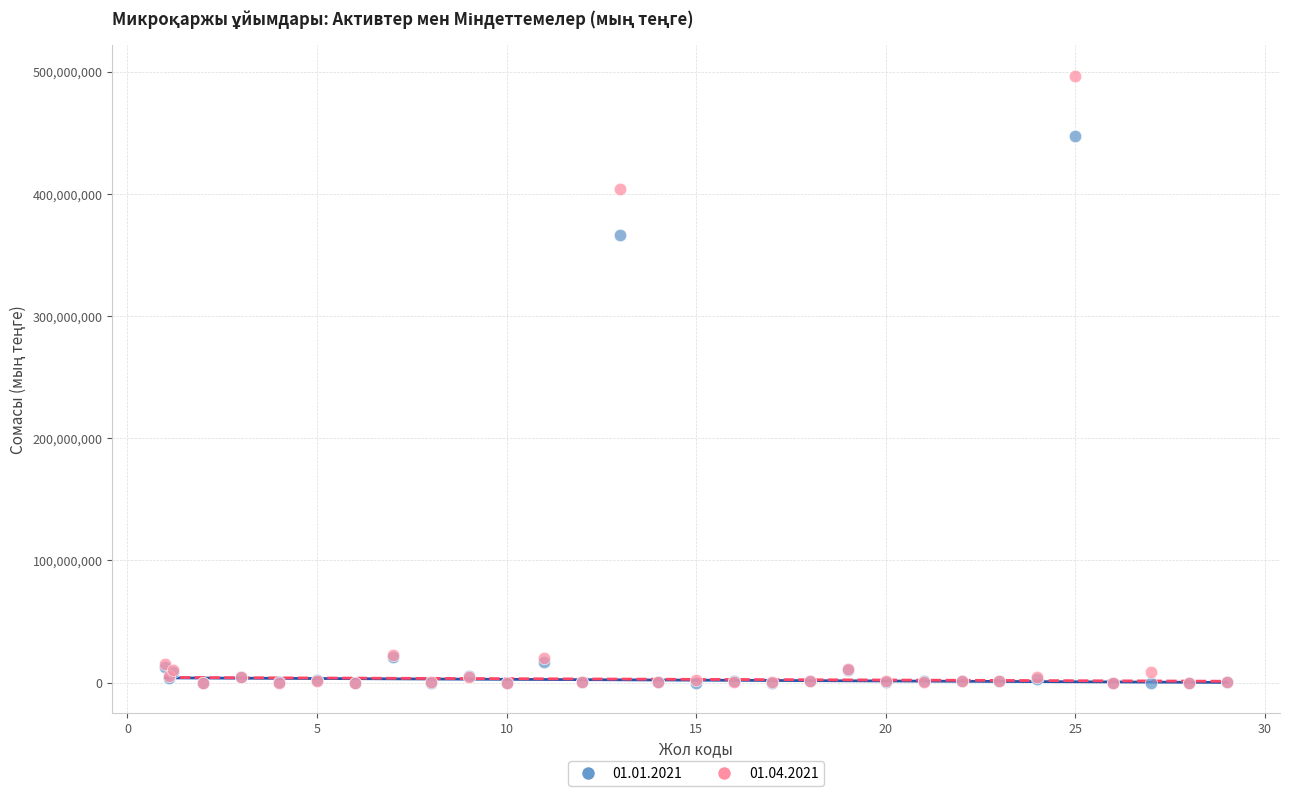

Across all series, what Y value is closest to 248373728?

366352097